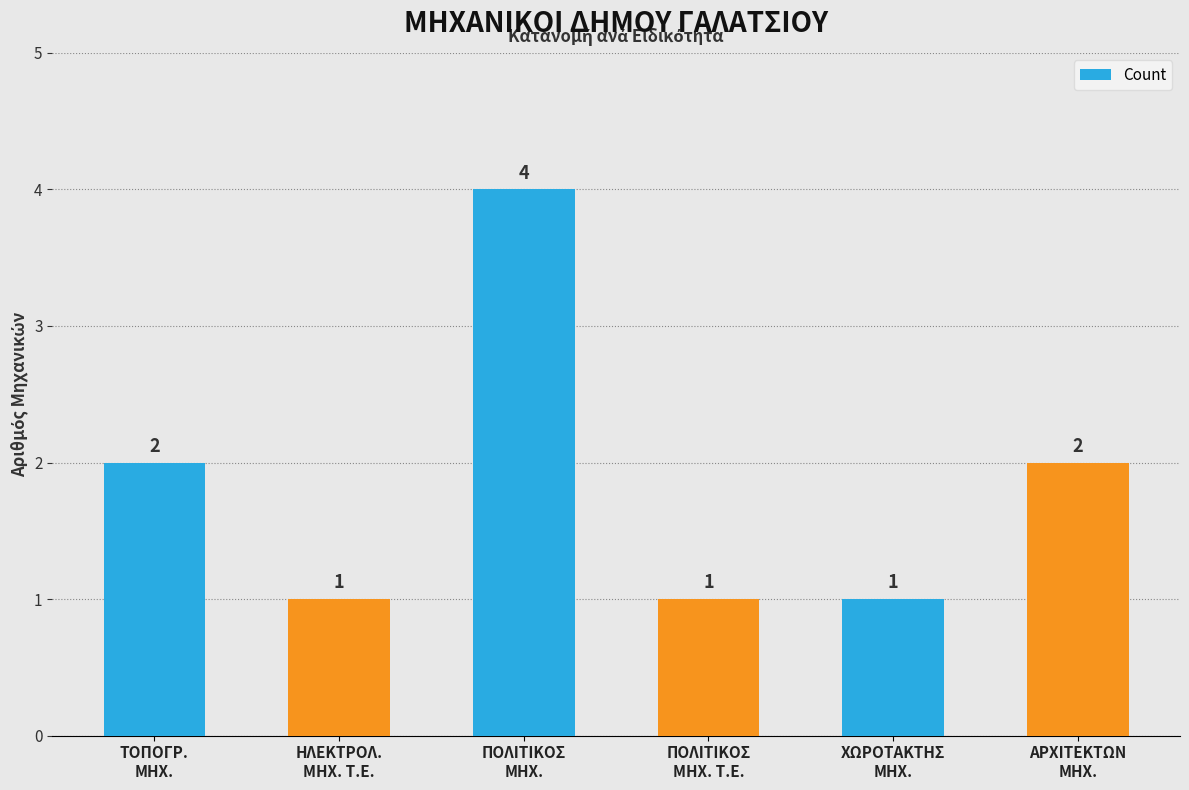

Count the number of data series in this chart.

1